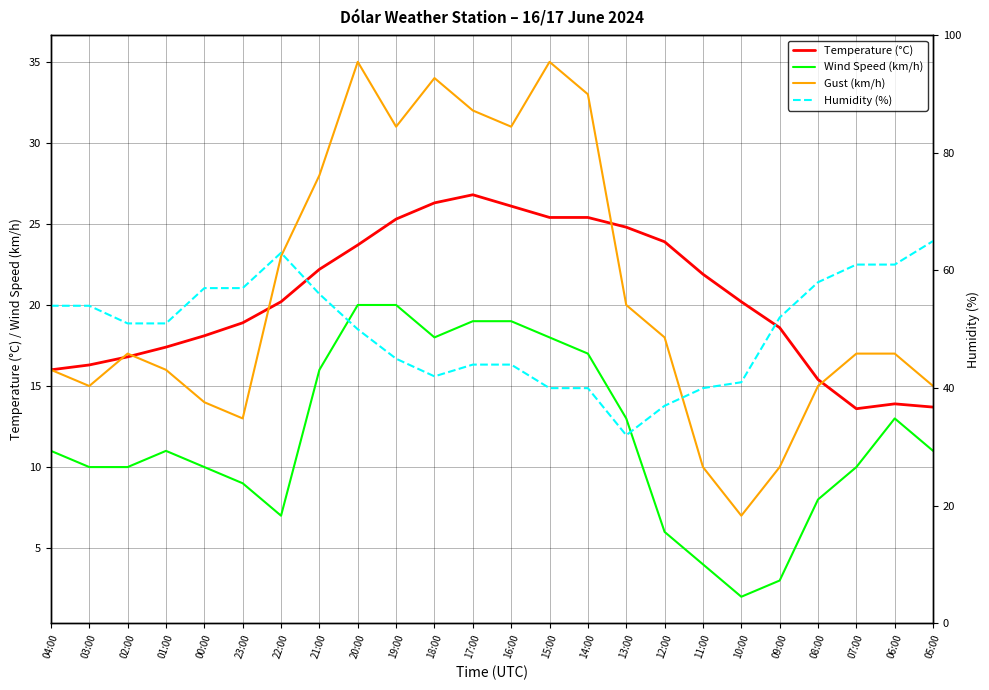

Does the chart display data point markers on the line(s)?

No